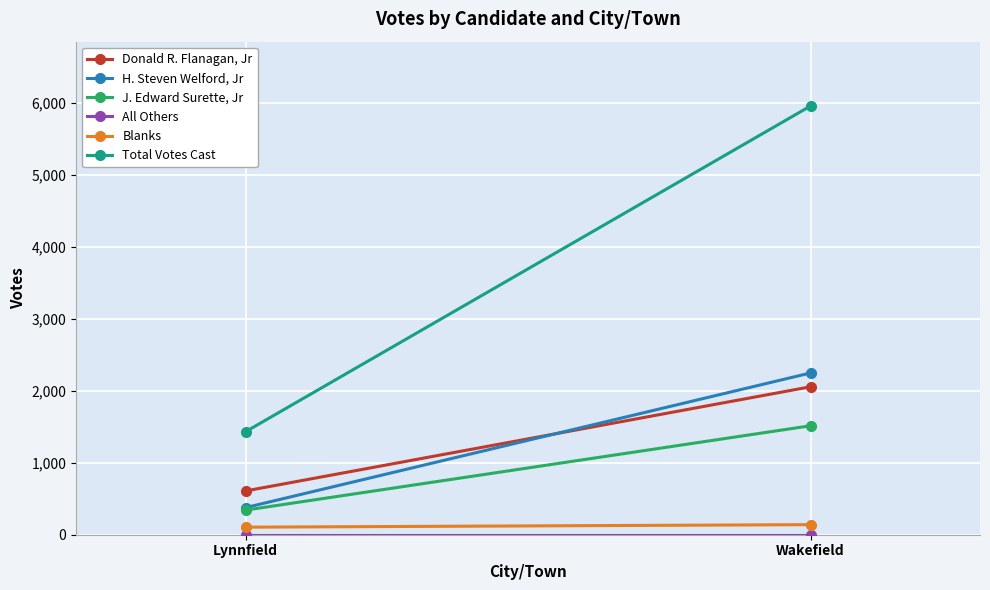

The value of H. Steven Welford, Jr at Lynnfield is 571. True or false?

False